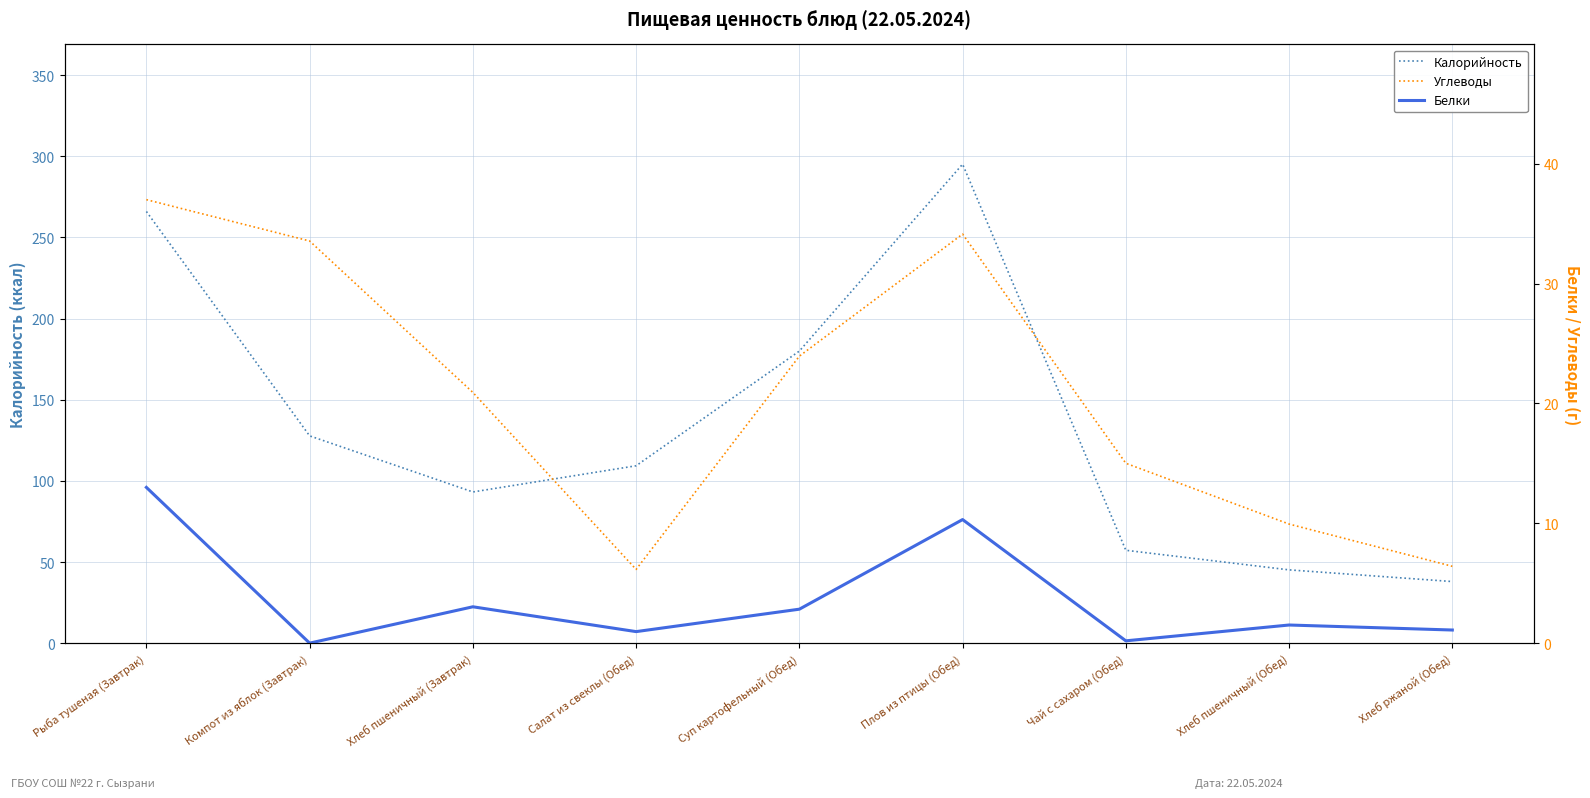

What is the label of the 8th point from the right?

Компот из яблок (Завтрак)